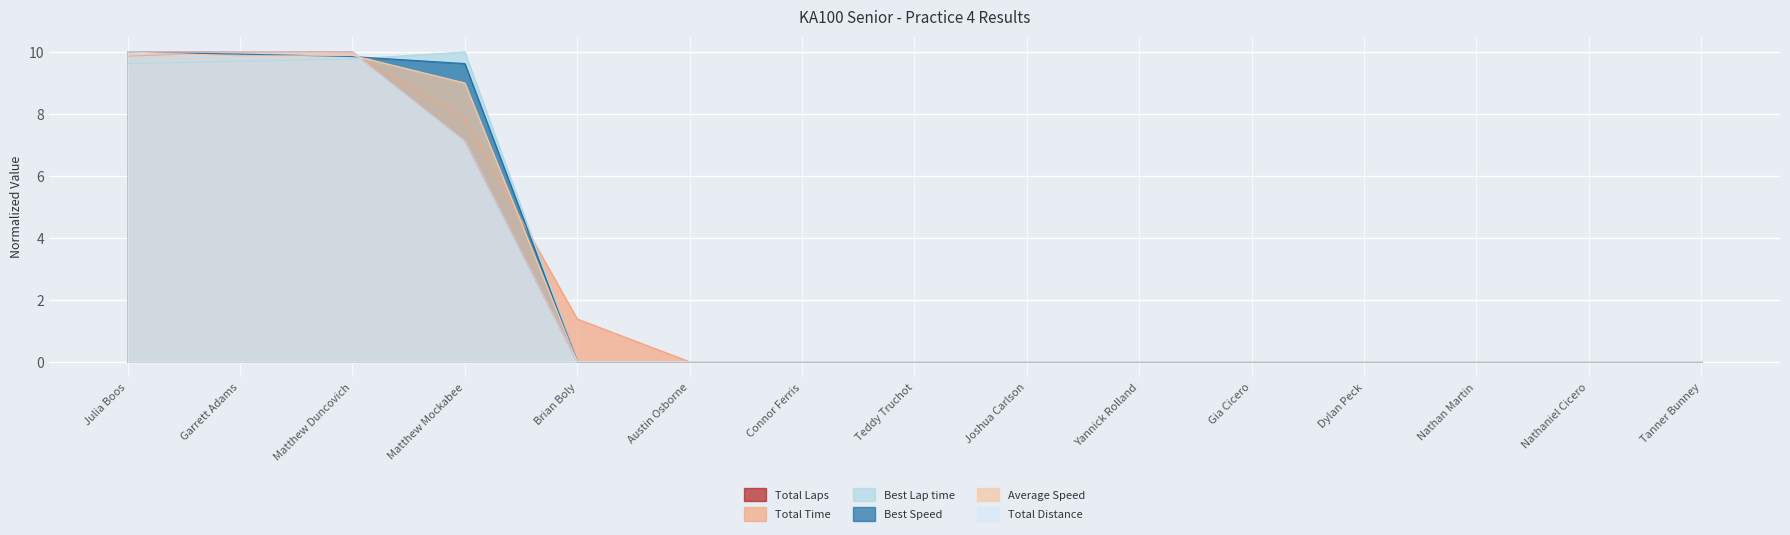

True or false: Best Lap time and Total Laps intersect in this chart.

True